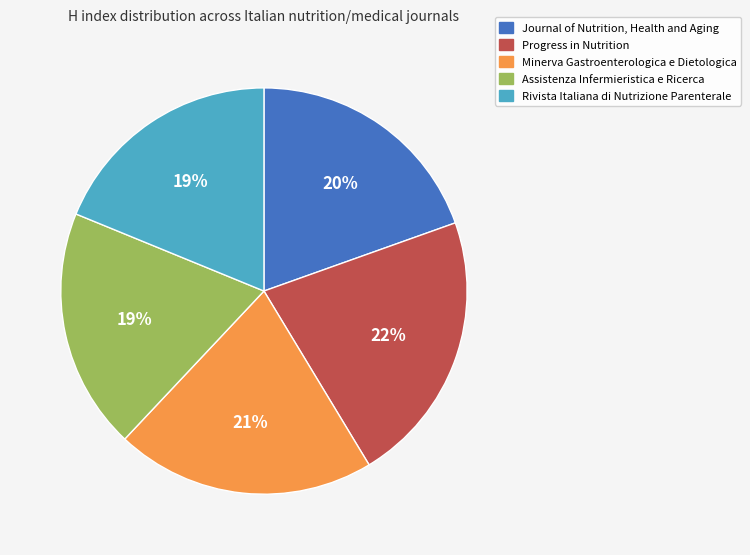

Approximately how many times larger is the value at Minerva Gastroenterologica e Dietologica compared to Assistenza Infermieristica e Ricerca?

1.1